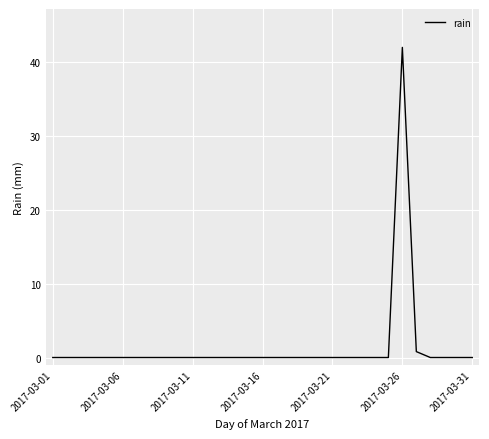

What is the maximum value shown in the chart?

42.0